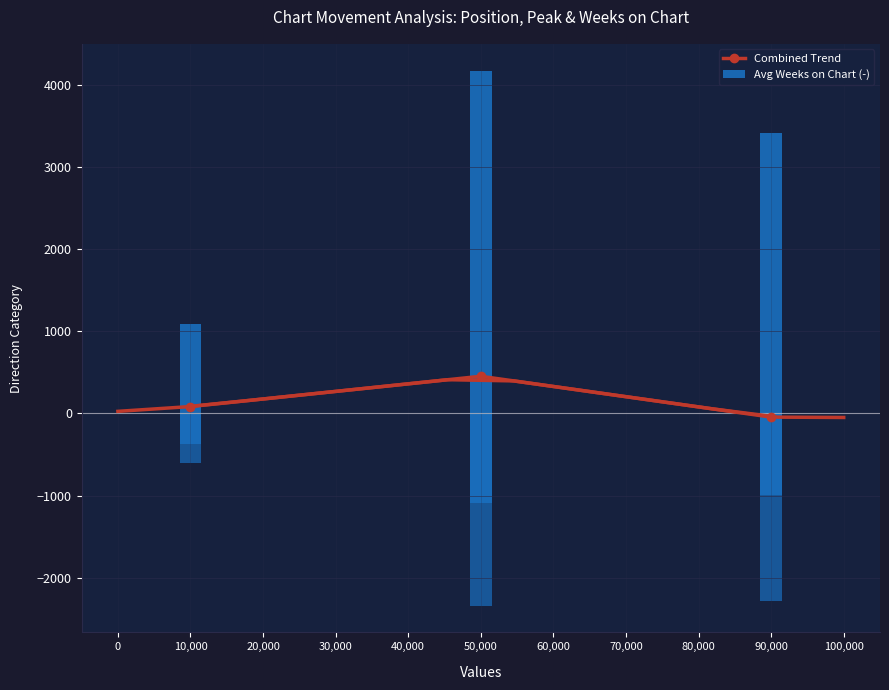

Between 90,000 and 50,000, which is larger?

50,000